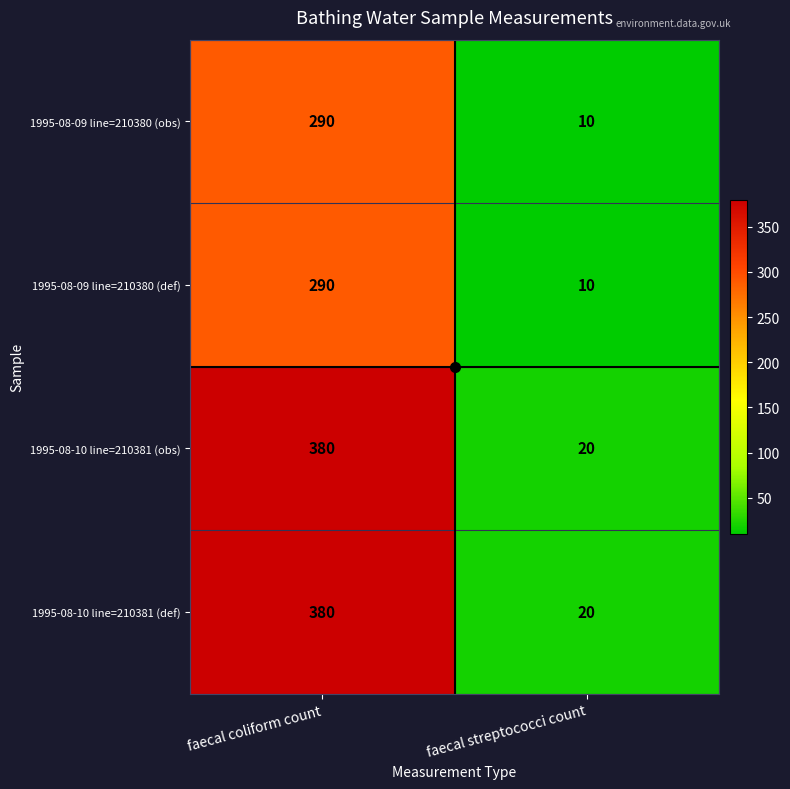

What is the maximum value shown in the chart?

380